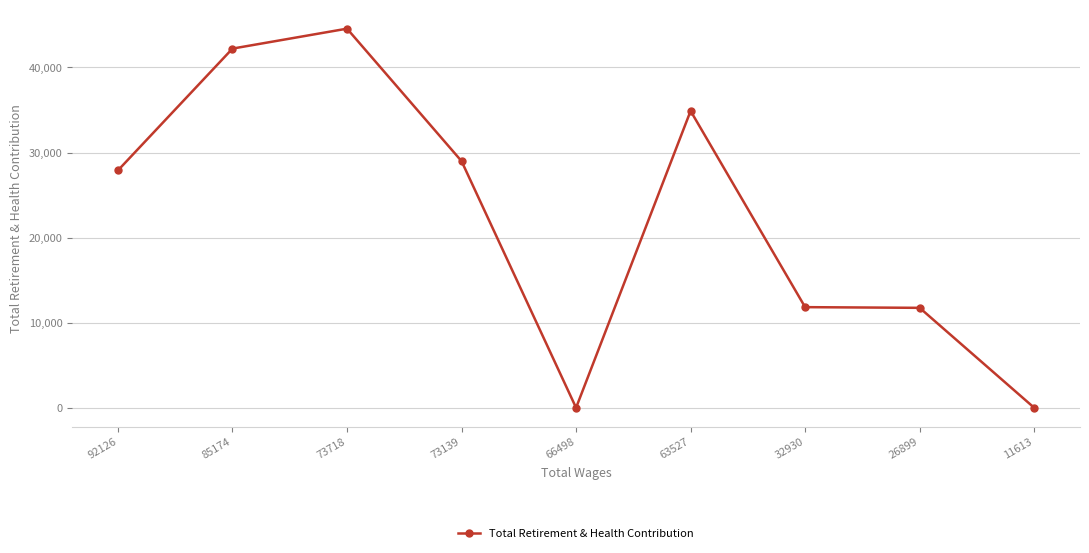

What is the sum of all values?

202138